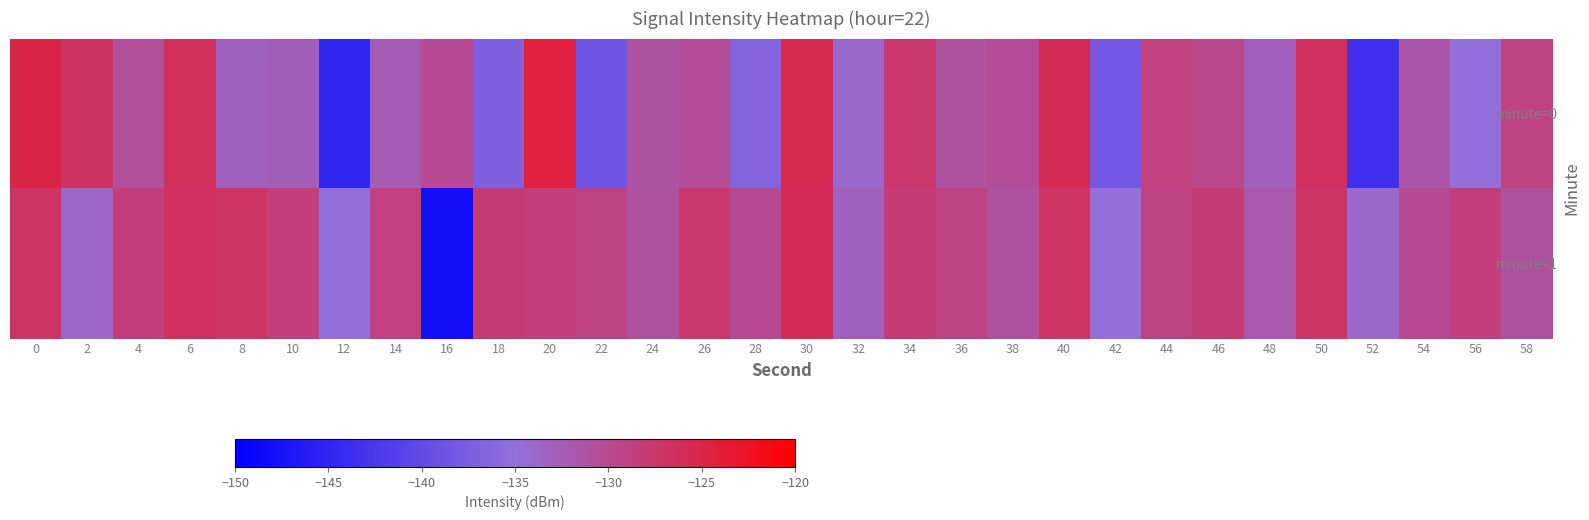

Which series changed the most between 14 and 56?

minute=0